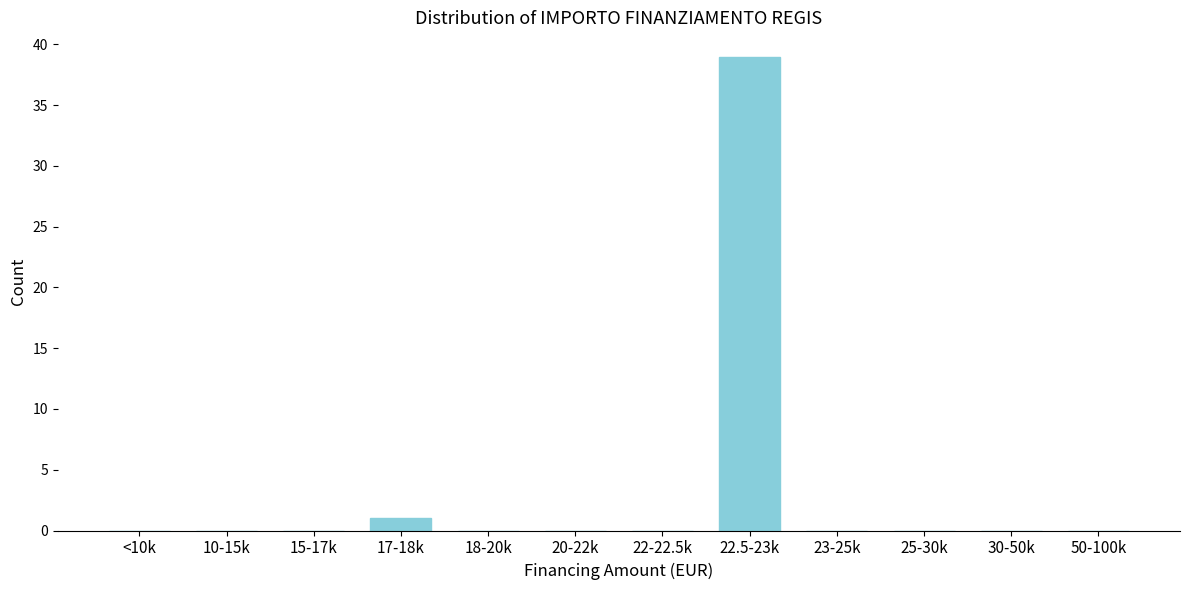

Reading left to right, transcribe all the data shown in this chart.

<10k=0	10-15k=0	15-17k=0	17-18k=1	18-20k=0	20-22k=0	22-22.5k=0	22.5-23k=39	23-25k=0	25-30k=0	30-50k=0	50-100k=0